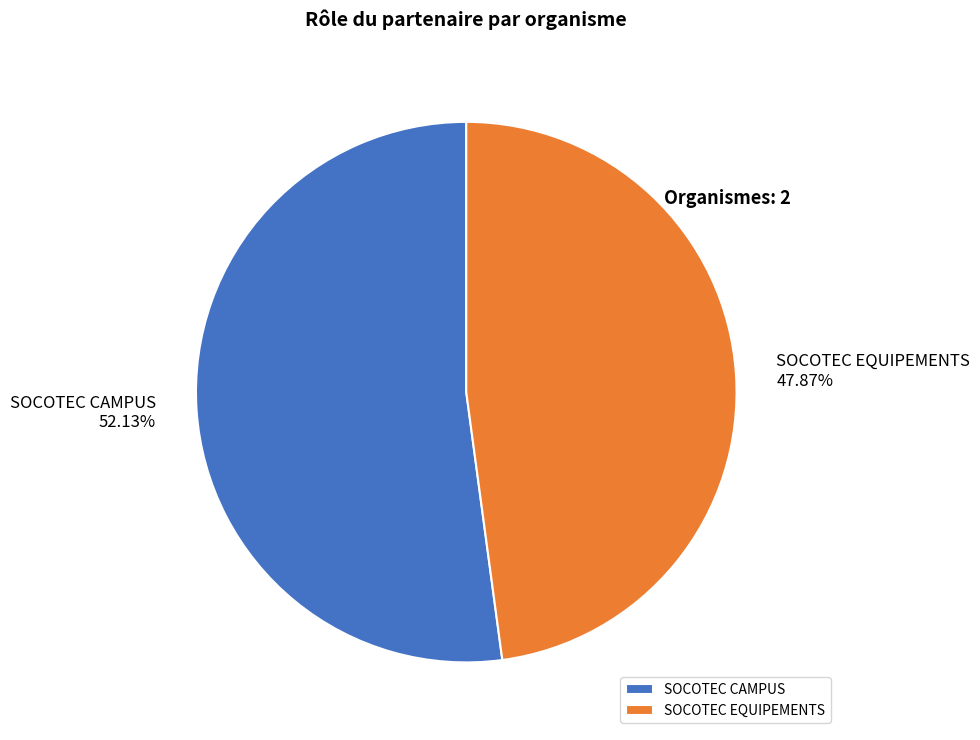

What is the ratio of the value at SOCOTEC CAMPUS to the value at SOCOTEC EQUIPEMENTS?

1.1